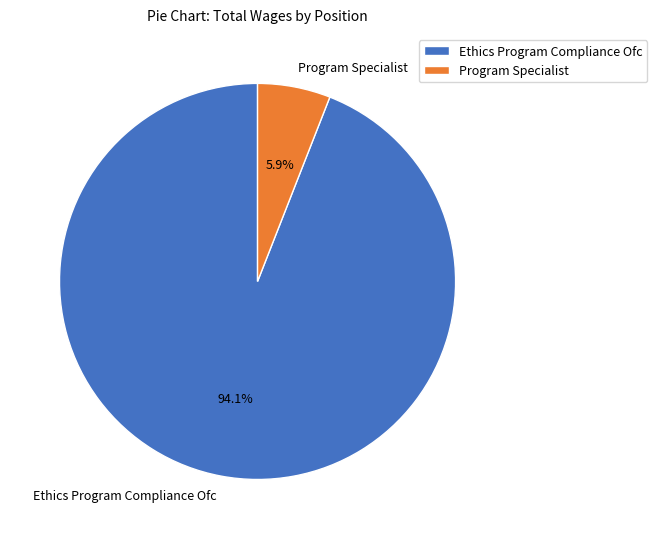

Between Ethics Program Compliance Ofc and Program Specialist, which is larger?

Ethics Program Compliance Ofc